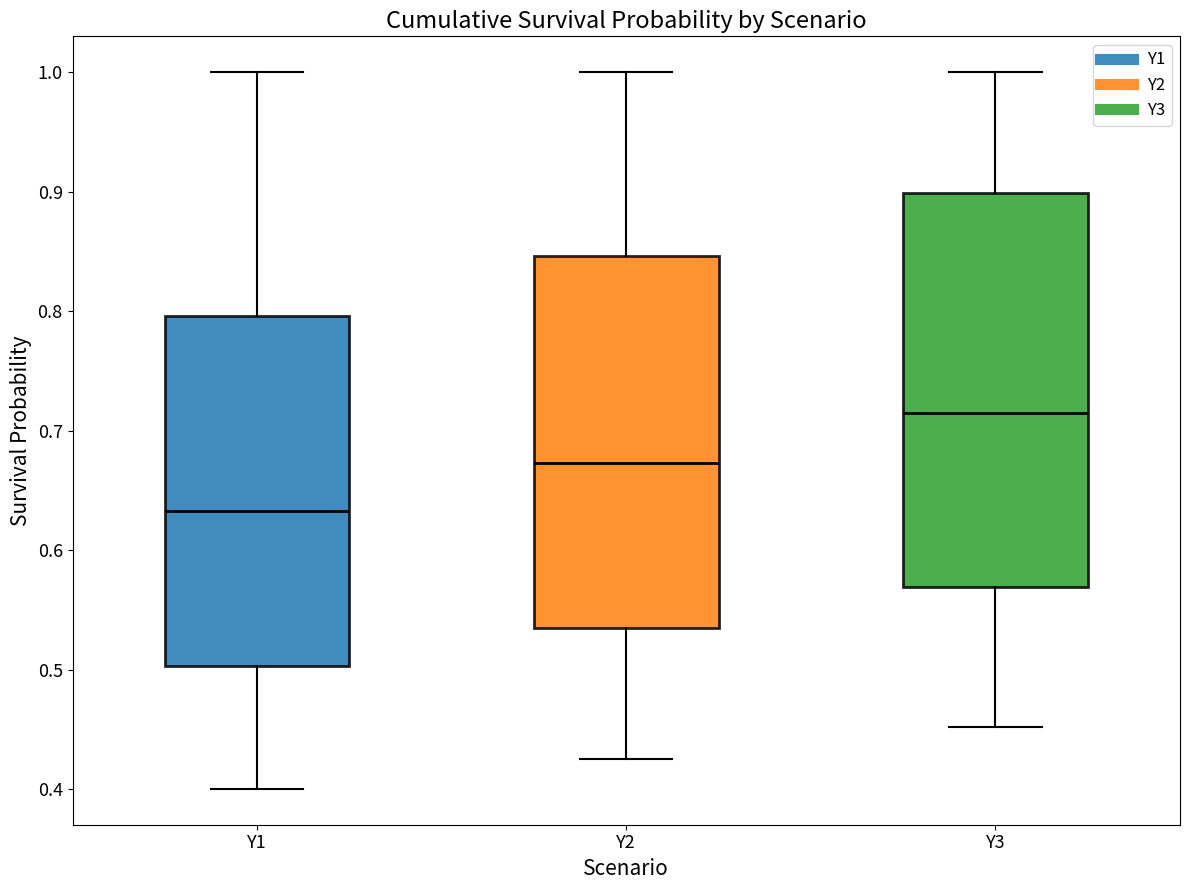

Which box is the tallest, from its lower edge to its upper edge?

Y3